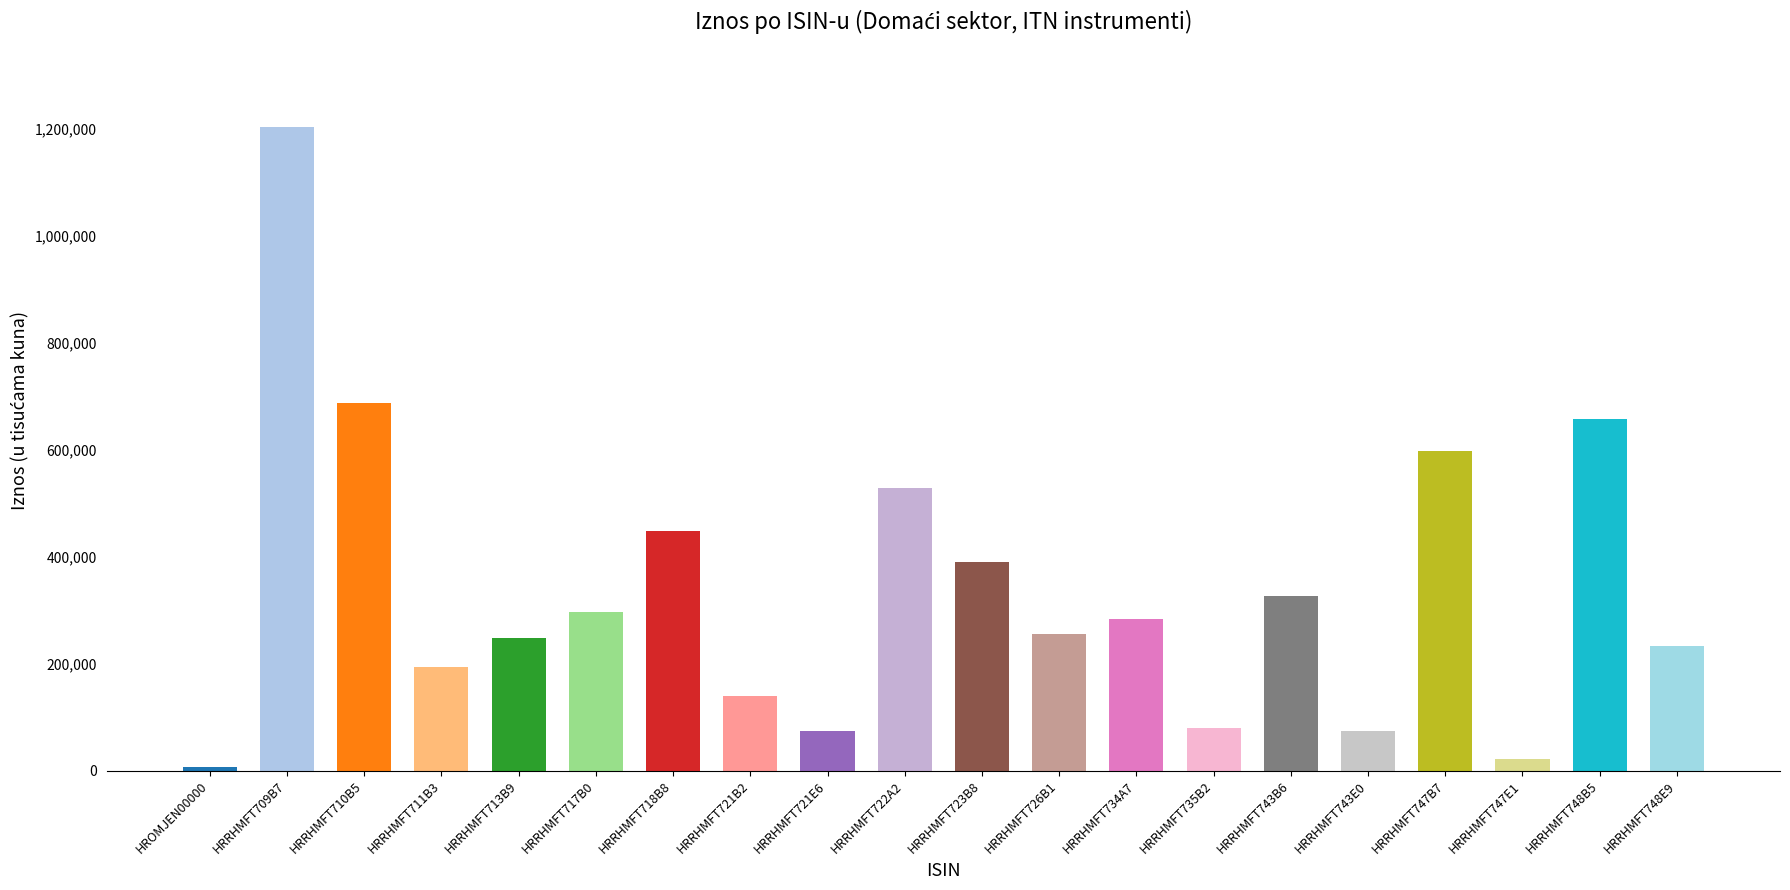

Is it true that the value at HRRHMFT743B6 is 326682?

True